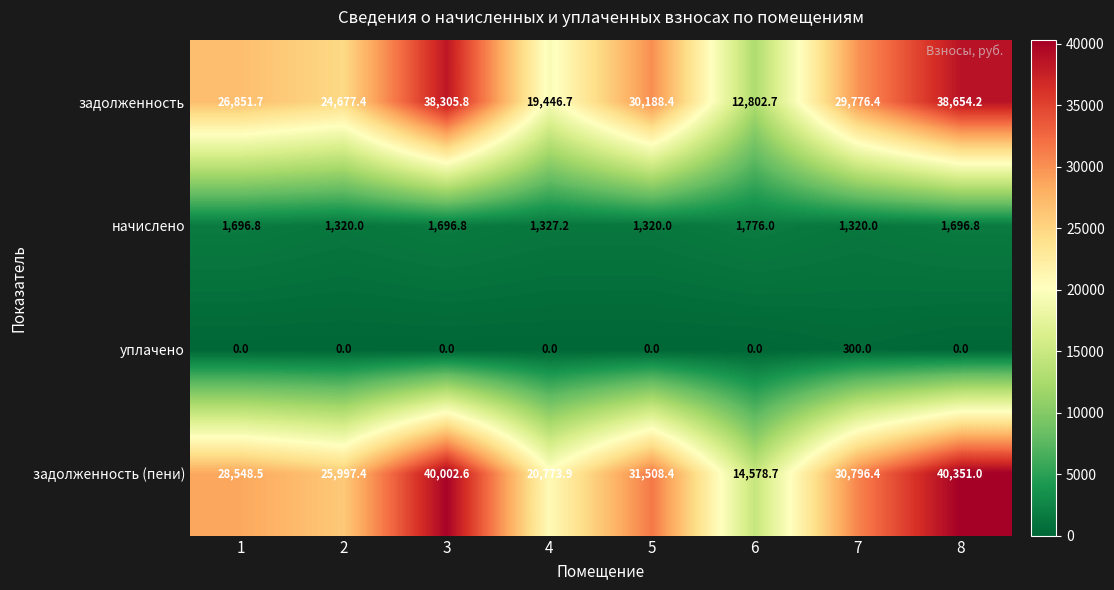

How many data points does each series have?

8